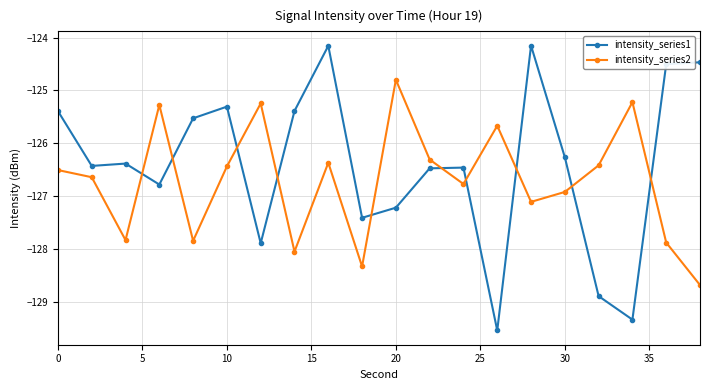

At how many categories does at least one series exceed -127?

19